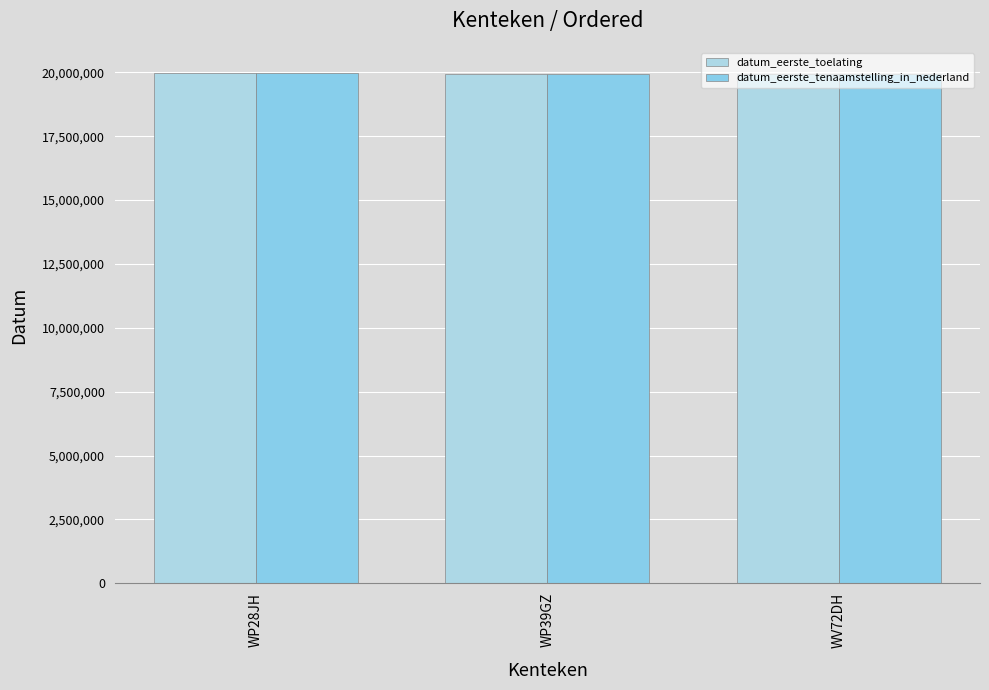

What are all the series names shown in the legend?

datum_eerste_toelating, datum_eerste_tenaamstelling_in_nederland